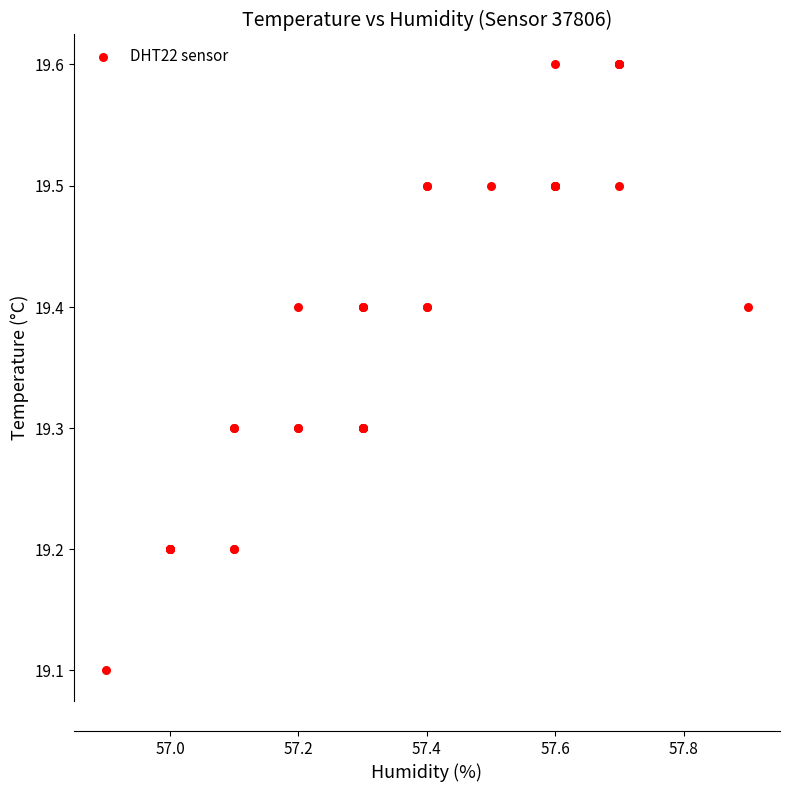

What Y value in the scatter plot is closest to 19?

19.1